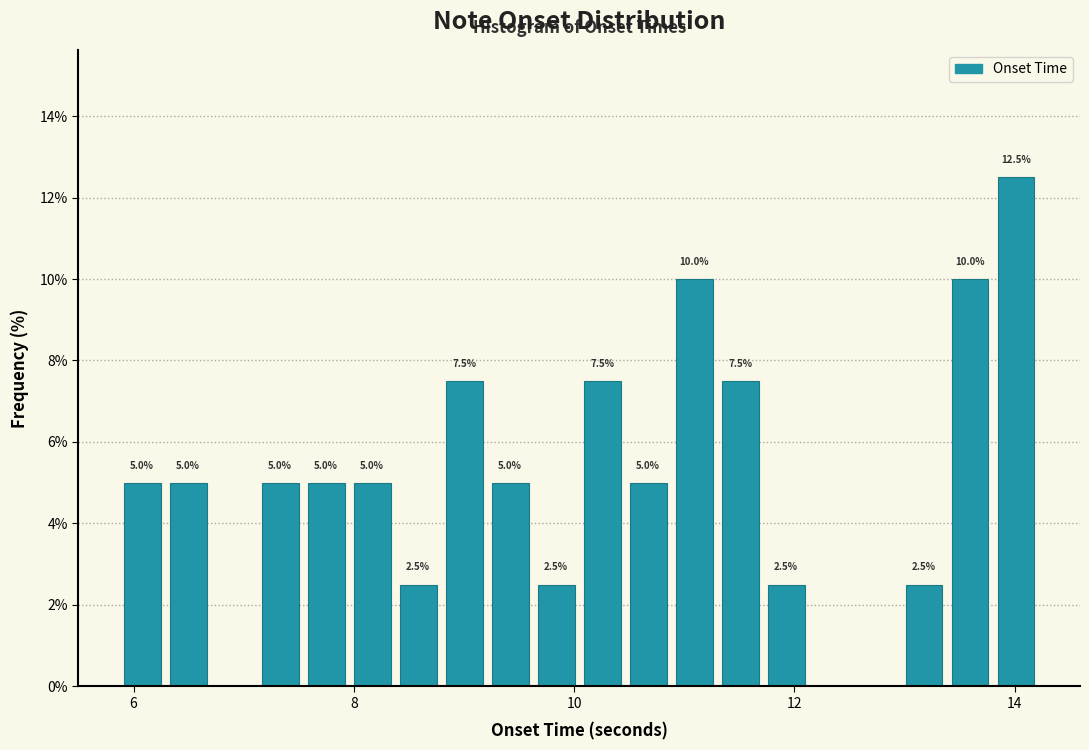

Around what value on the x-axis is the tallest bar? Give the approximate position of its centre, as read against the axis.

14.0